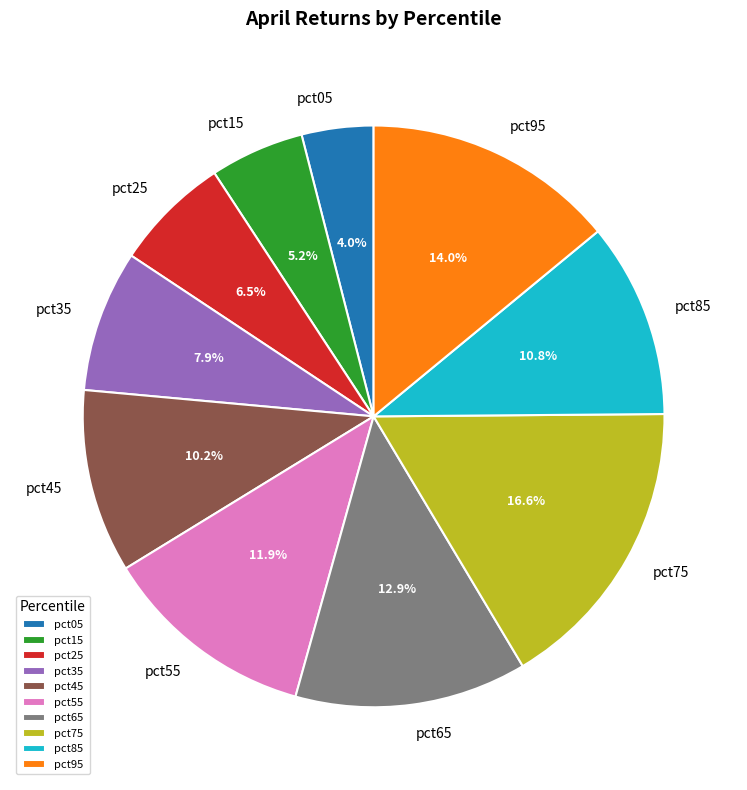

The pct35 slice represents 8% of the pie. True or false?

True